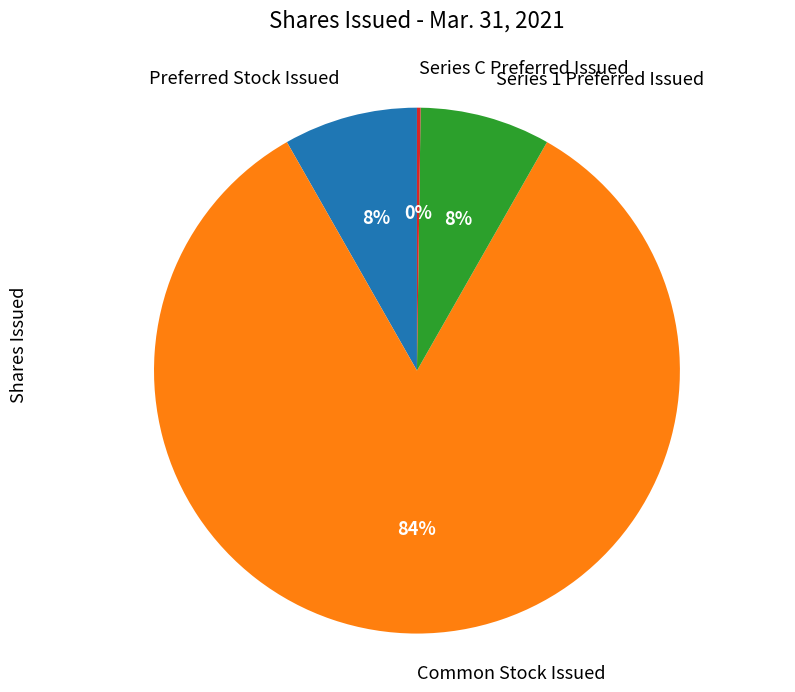

True or false: Series 1 Preferred Issued accounts for 8% of the total.

True